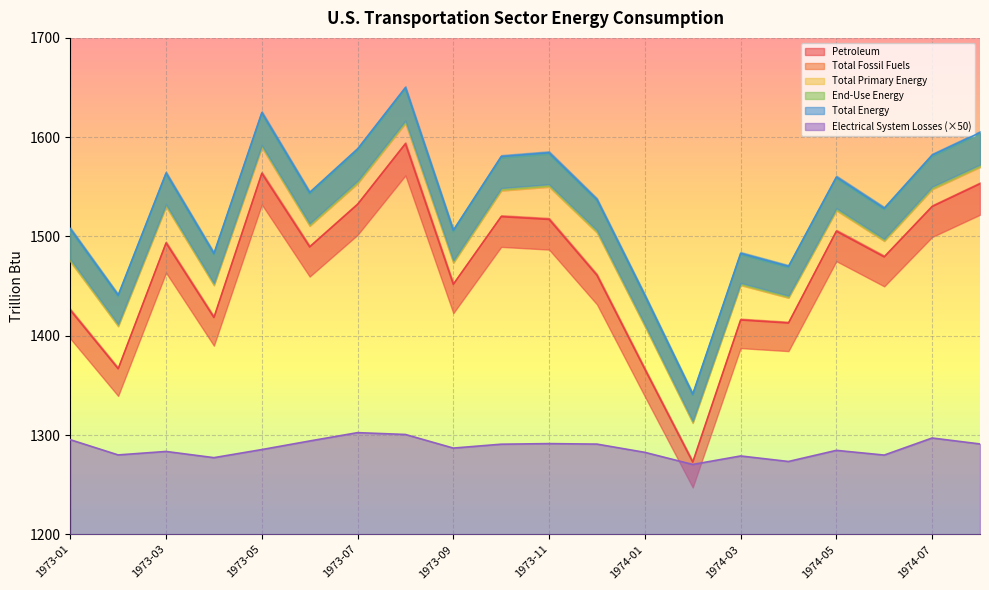

At which category does the chart reach its minimum across all series?

1974-02